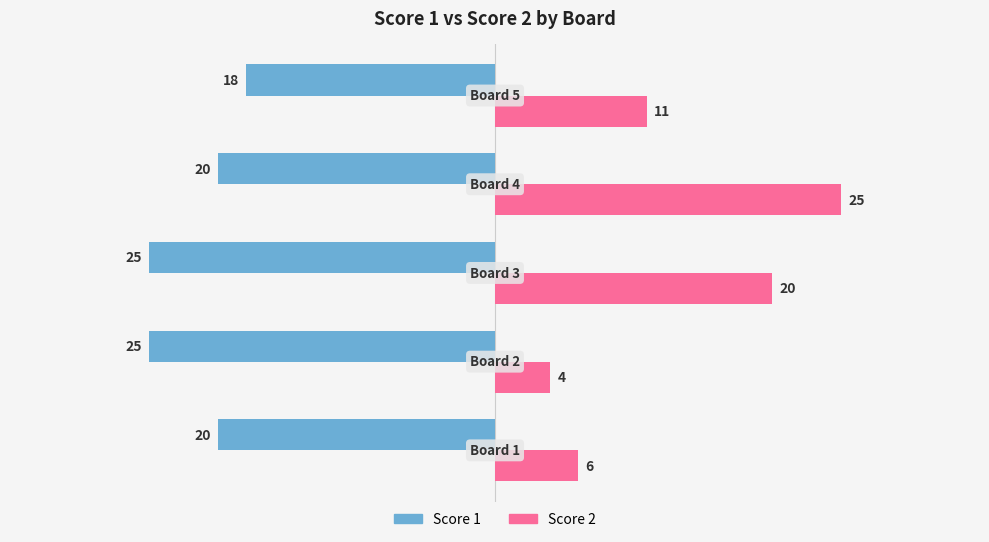

What is the maximum value for Score 2?

25